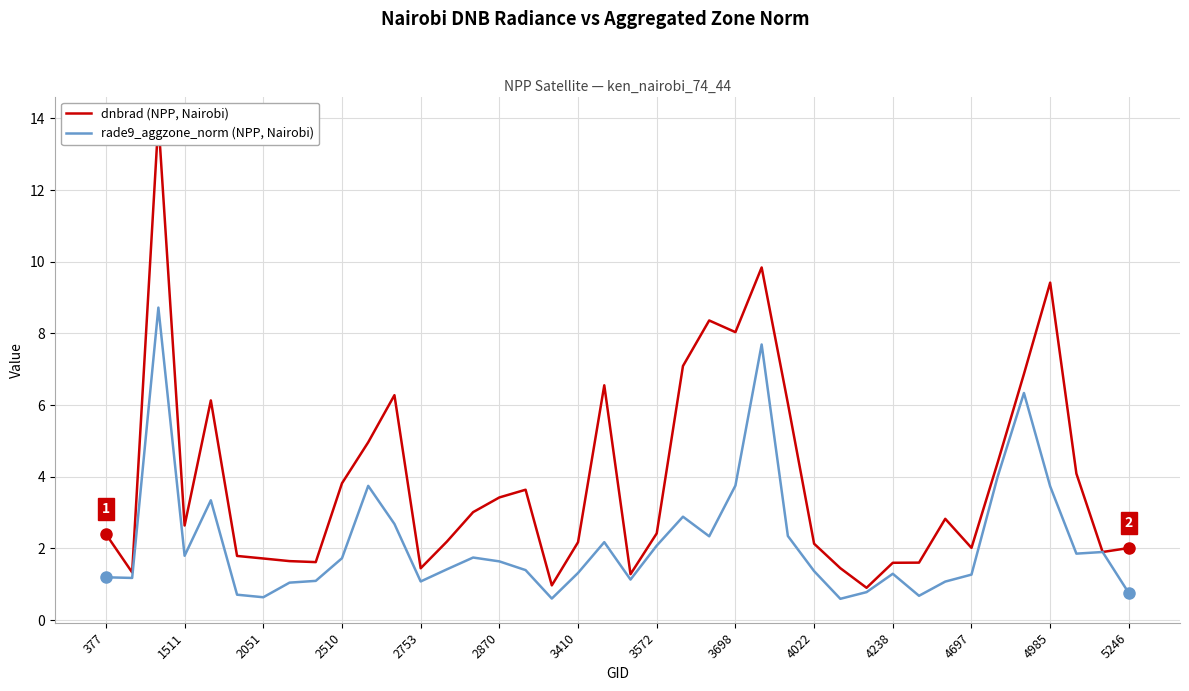

What is the highest value of the dnbrad (NPP, Nairobi) series?

13.9